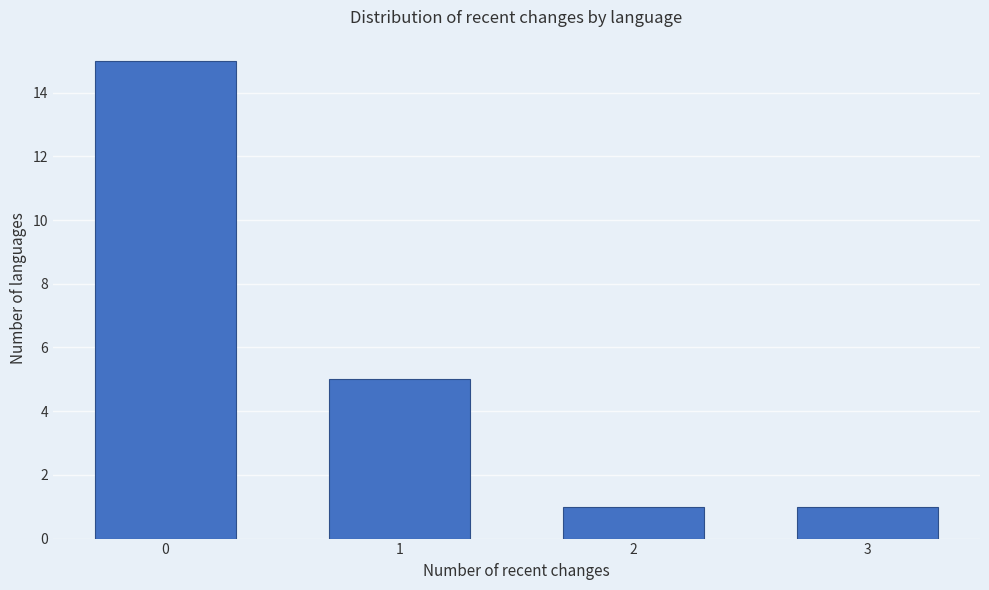

Reading left to right, transcribe all the data shown in this chart.

15	5	1	1